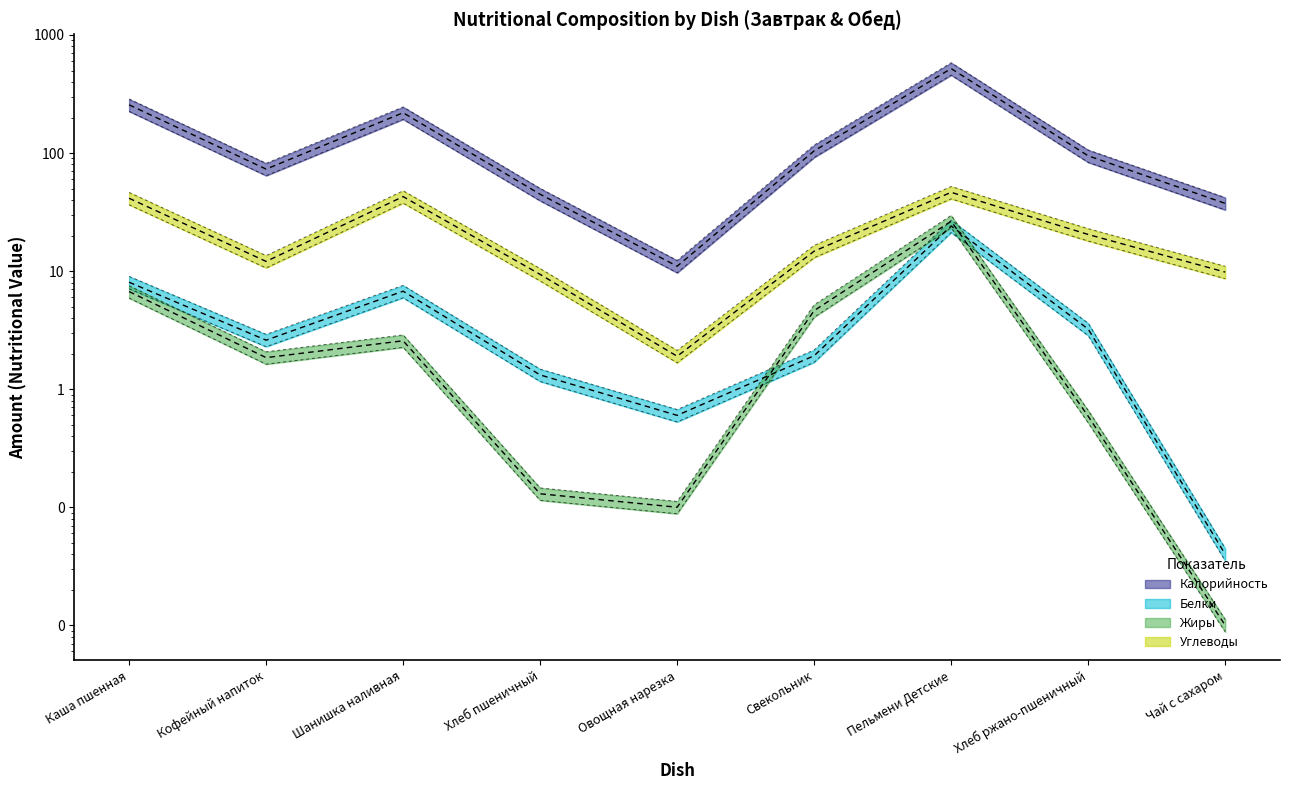

The Углеводы series shows 46.5 at Пельмени Детские. True or false?

True